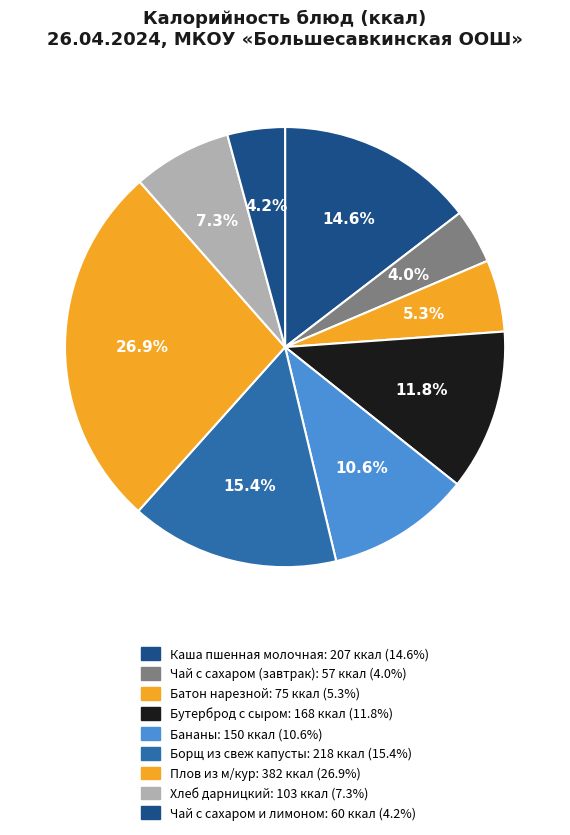

Is it true that Плов из м/кур is 27% of the pie?

True